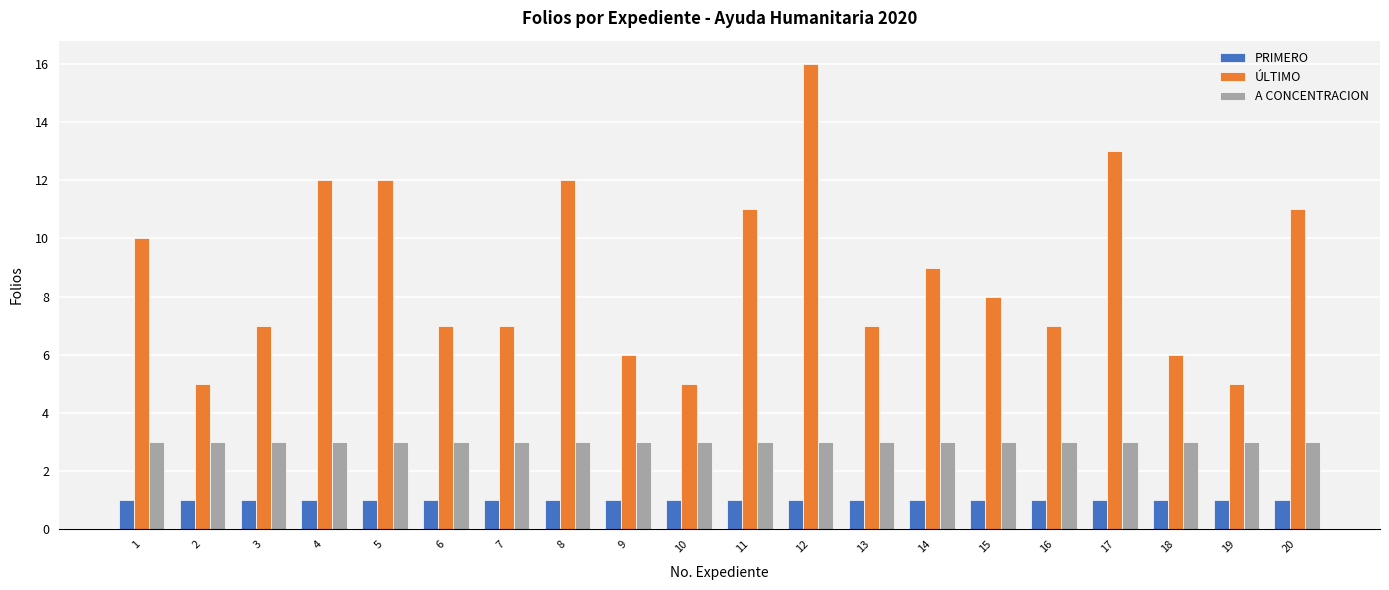

Is the value of ÚLTIMO at 3 greater than the value of A CONCENTRACION at 15?

Yes